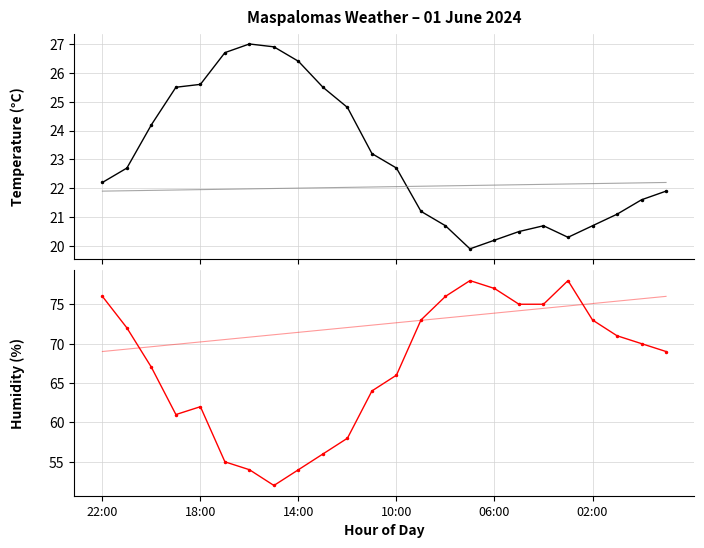

Where is Humidity (%) nearest to the value 65?

11